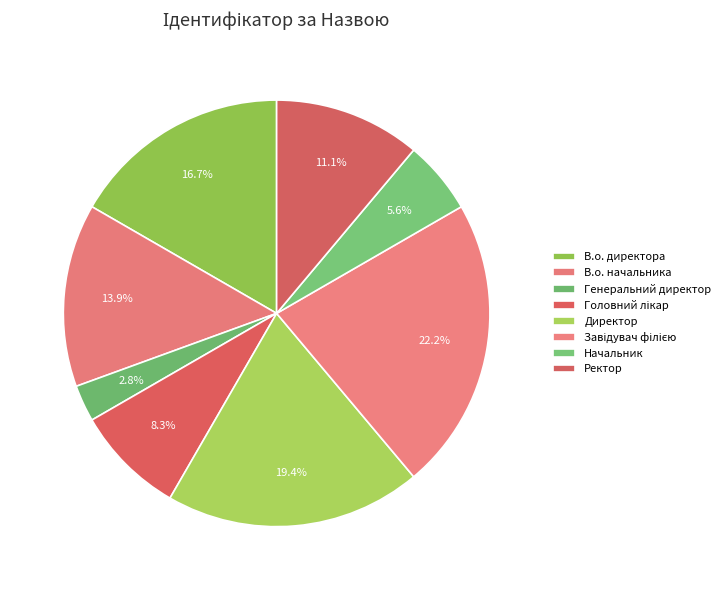

True or false: Ректор accounts for 11% of the total.

True